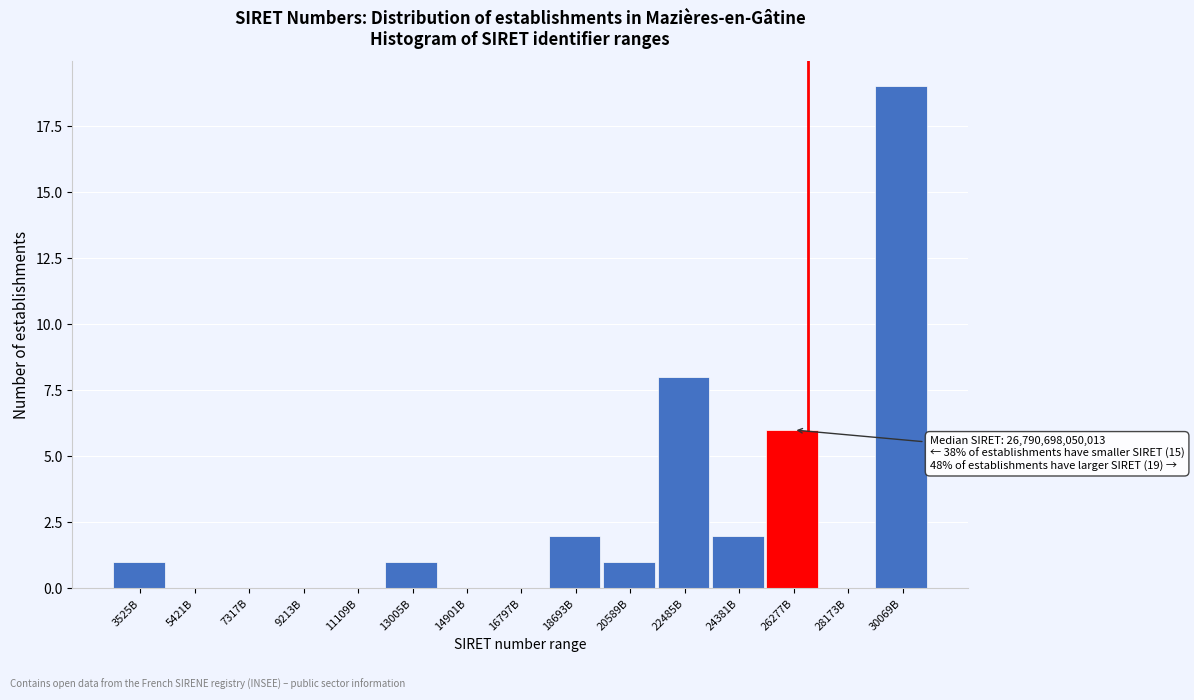

Reading left to right, list all the values displayed in this chart.

3525B=1	5421B=0	7317B=0	9213B=0	11109B=0	13005B=1	14901B=0	16797B=0	18693B=2	20589B=1	22485B=8	24381B=2	26277B=6	28173B=0	30069B=19